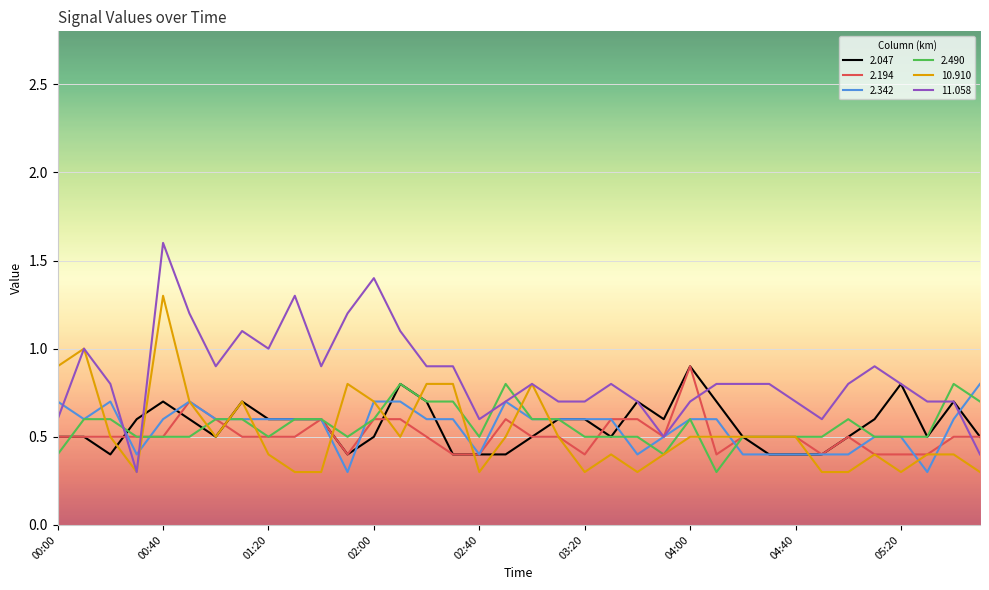

Which series has the largest range (max minus min)?

11.058